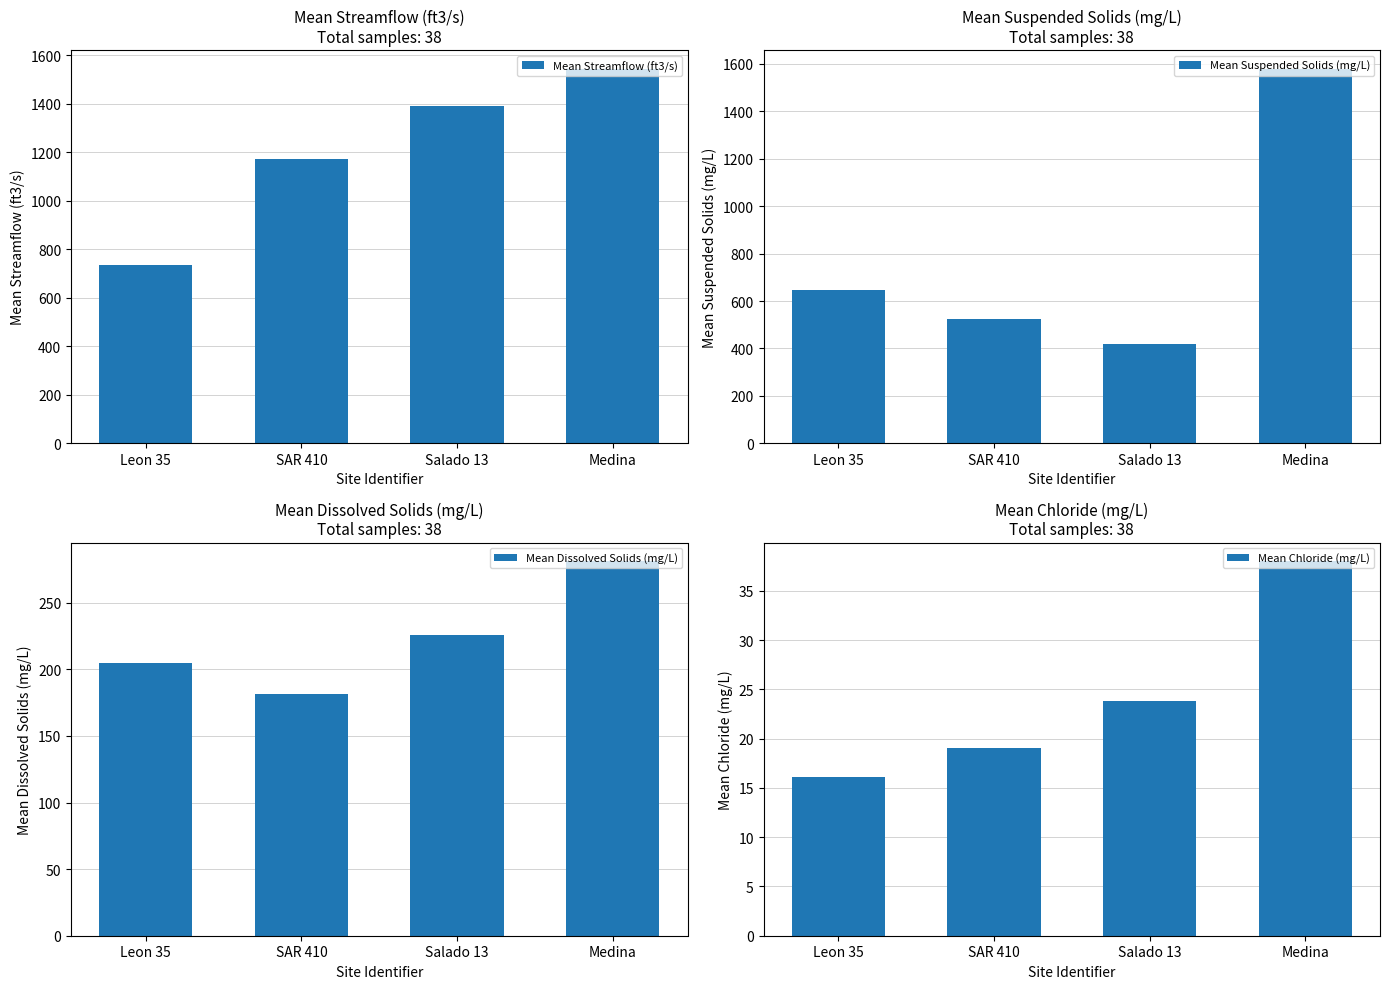

What position from the right is SAR 410?

3